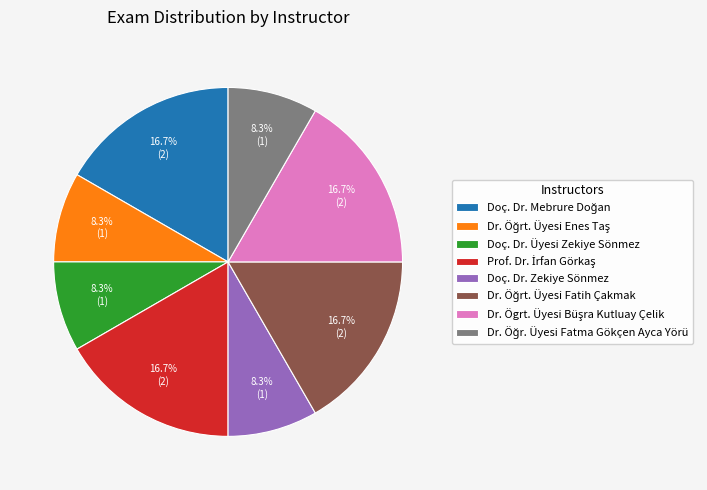

Is Doç. Dr. Üyesi Zekiye Sönmez the majority of the pie?

No